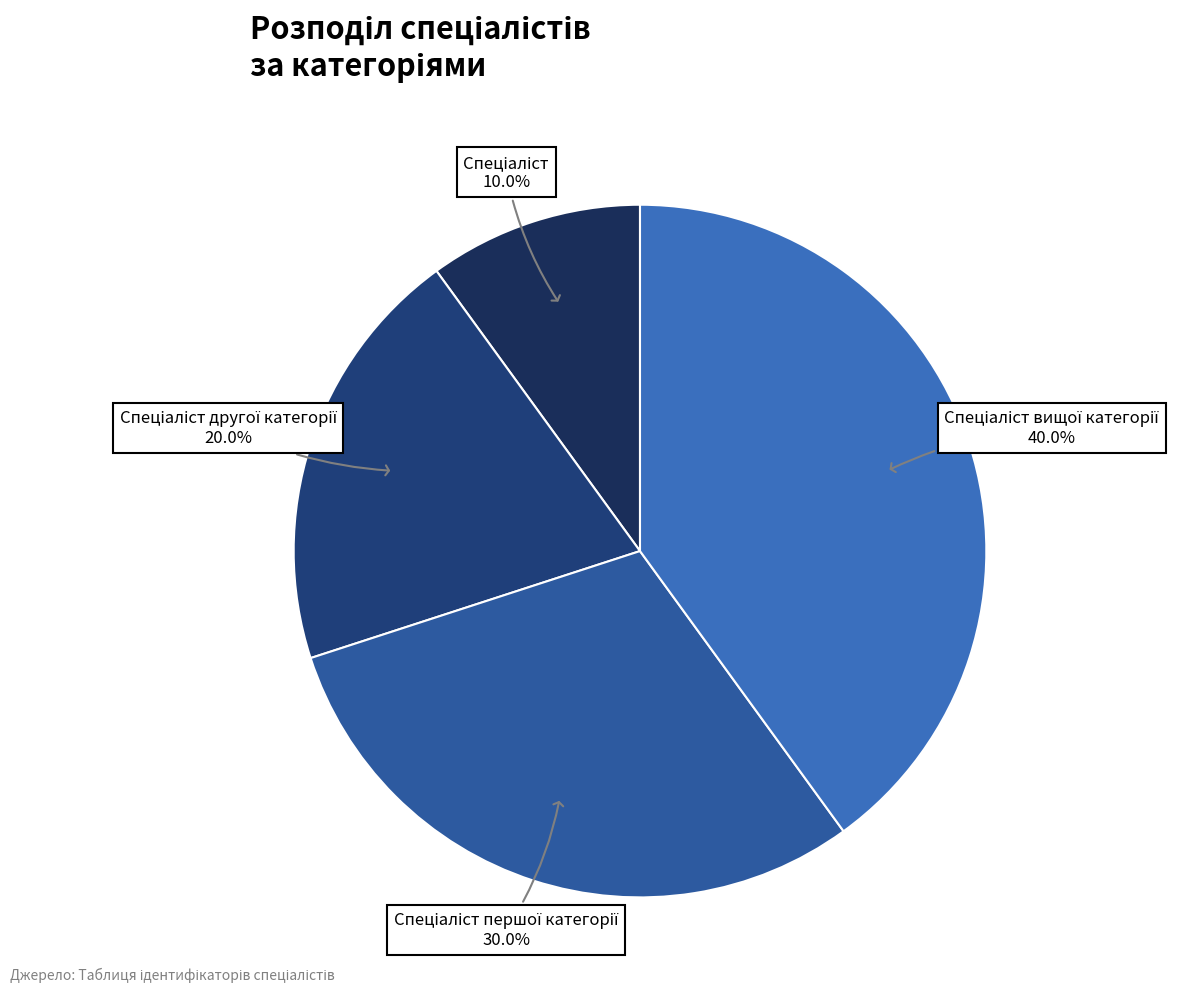

To the nearest percent, what is the average slice percentage?

25%